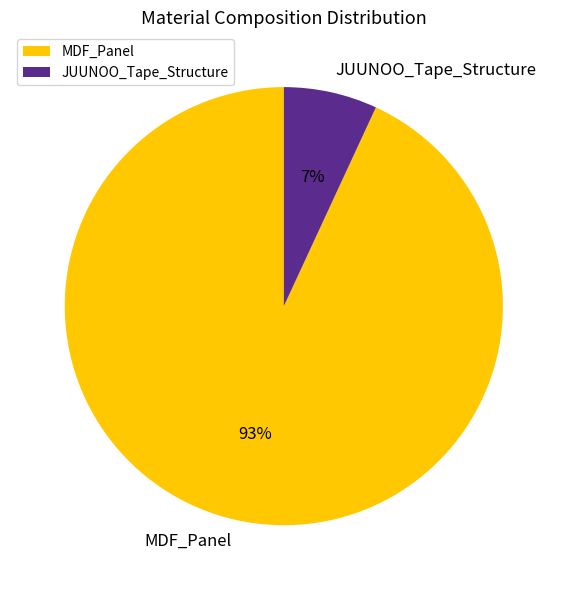

Which has a higher value, MDF_Panel or JUUNOO_Tape_Structure?

MDF_Panel